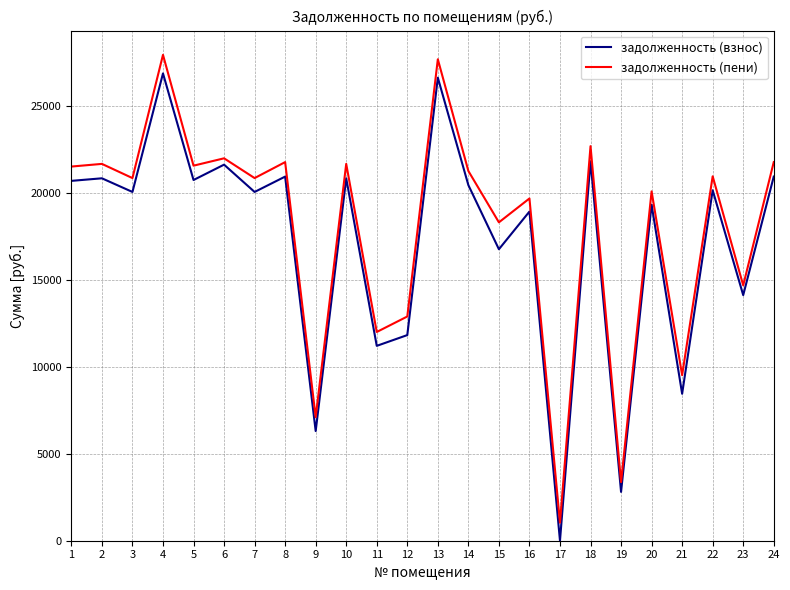

True or false: задолженность (взнос) and задолженность (пени) intersect in this chart.

False